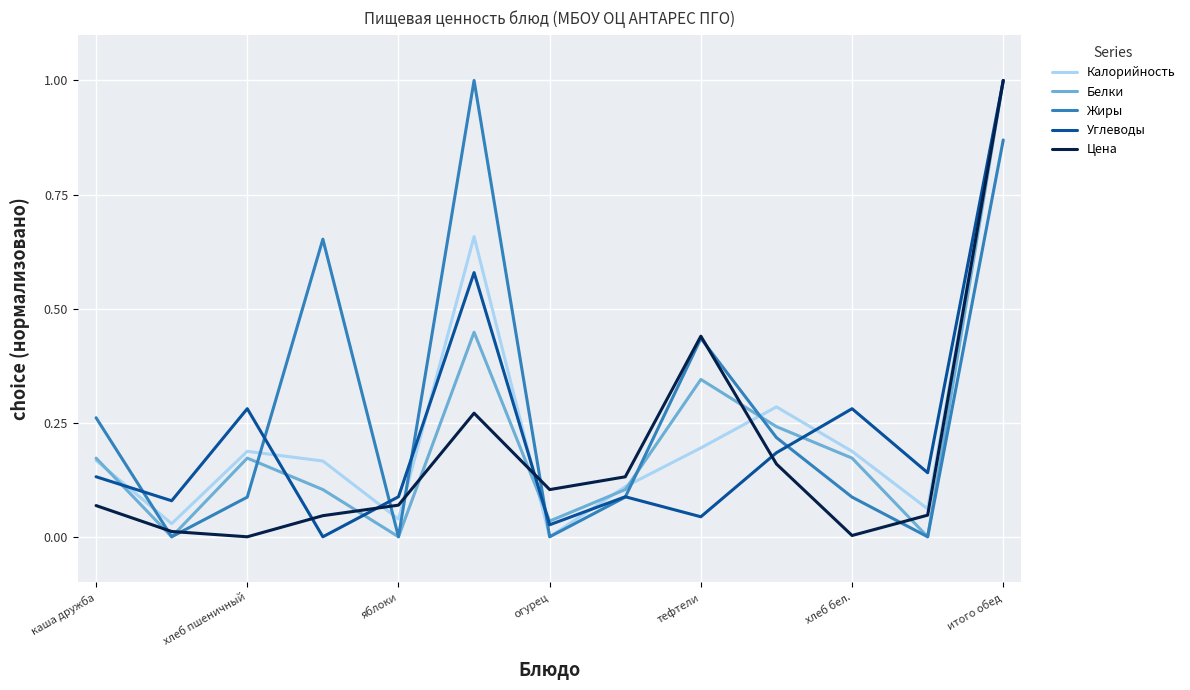

Is this an area chart (filled region under the line)?

No